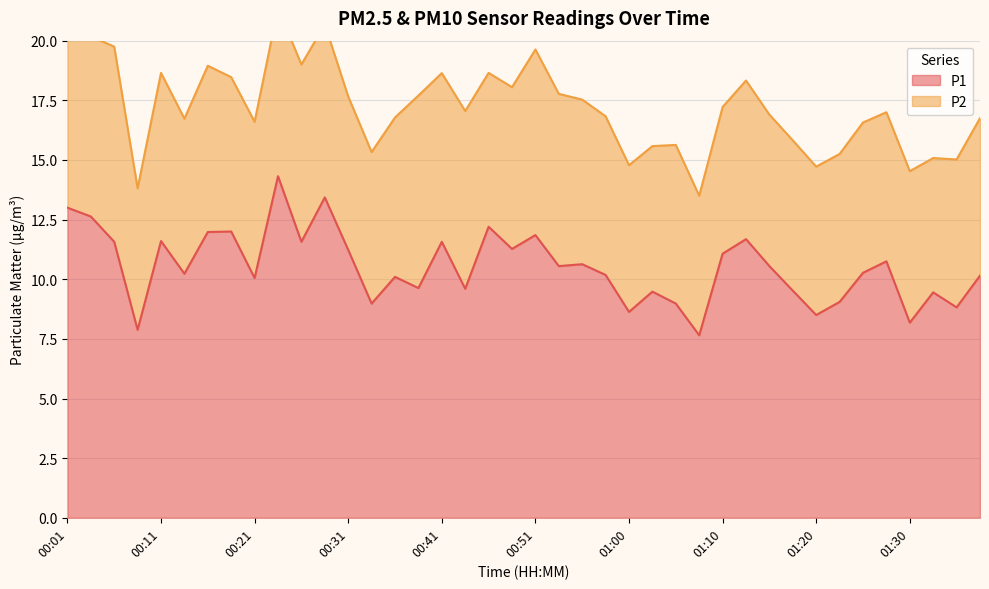

At which category does the chart reach its minimum across all series?

01:08